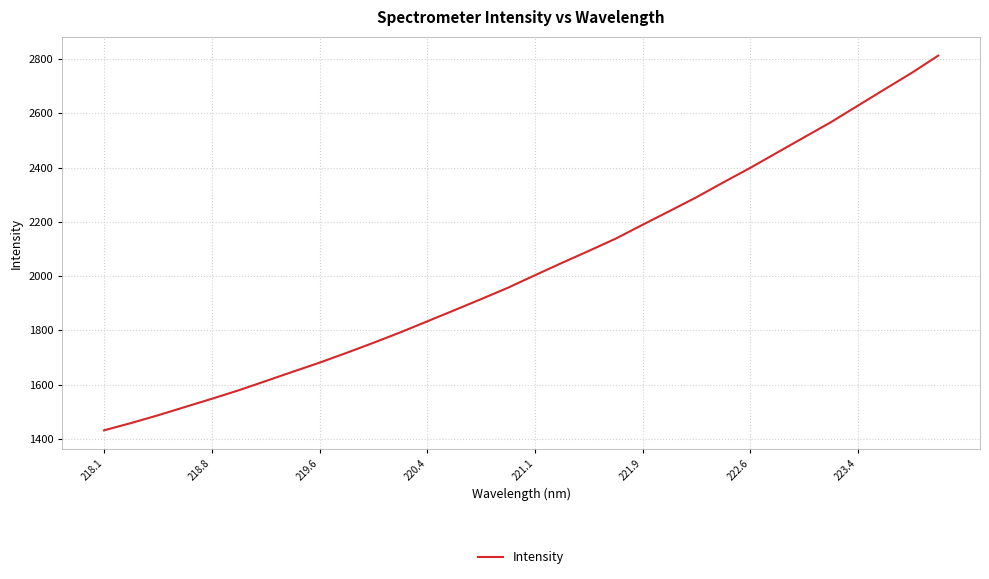

What is the maximum value shown in the chart?

2812.4